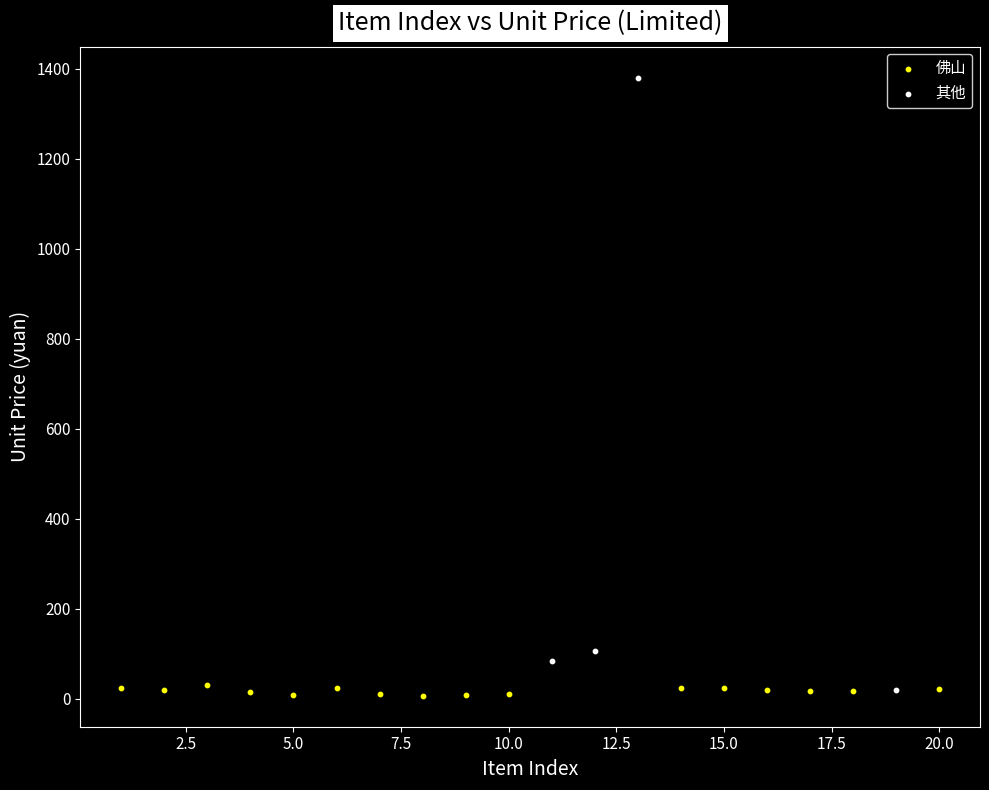

Which series has the widest spread of Y values?

其他